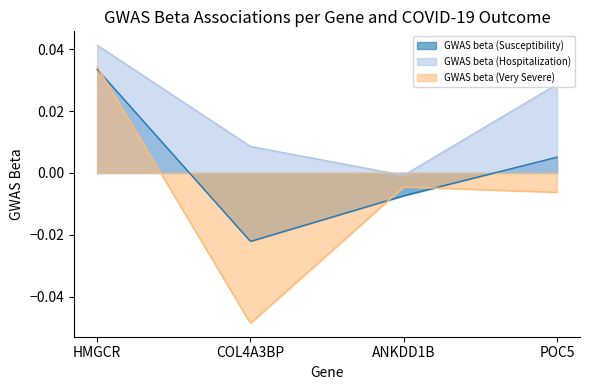

Count the number of categories in the chart.

300